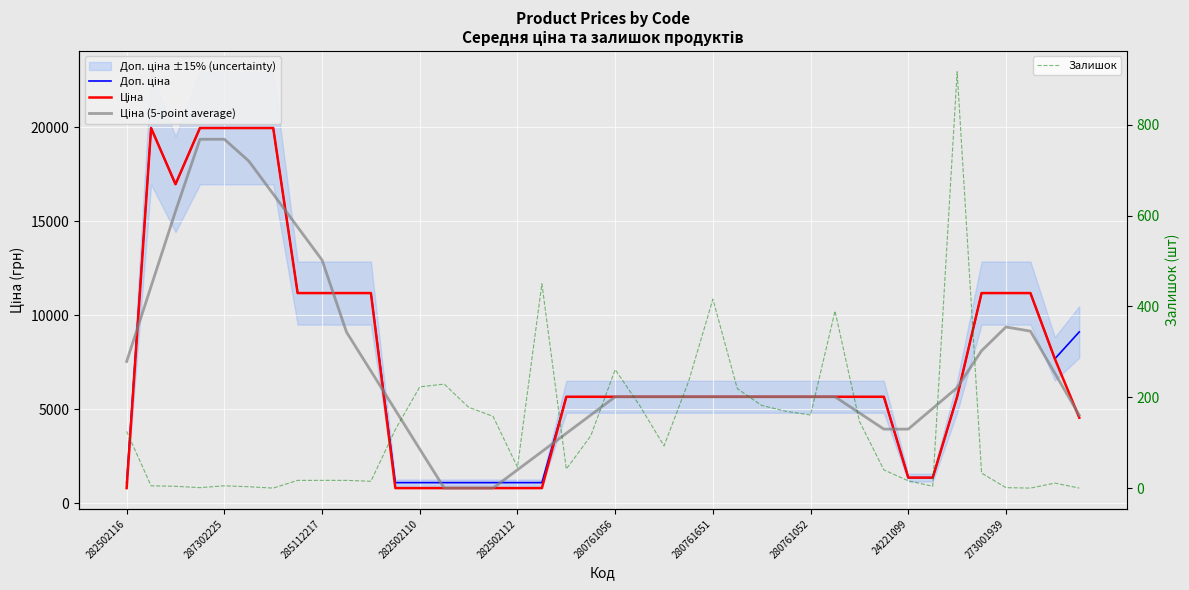

What is the highest value of the Залишок series?

917